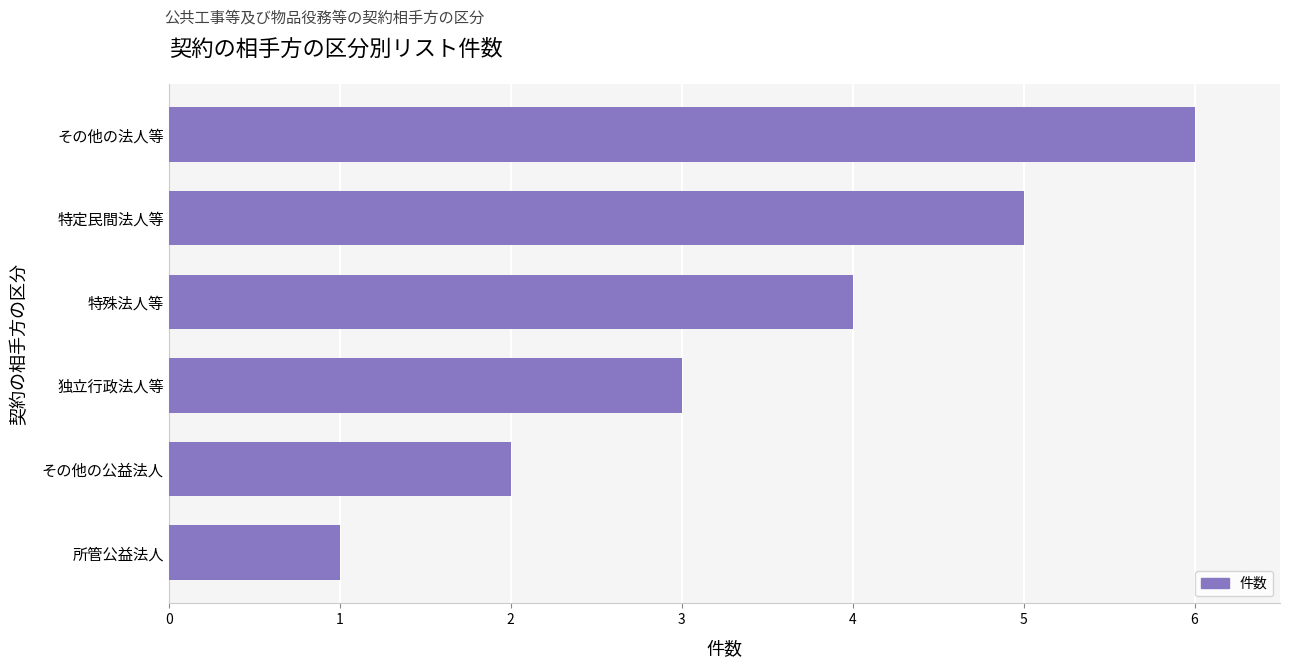

Rank the categories by value from lowest to highest.

所管公益法人, その他の公益法人, 独立行政法人等, 特殊法人等, 特定民間法人等, その他の法人等